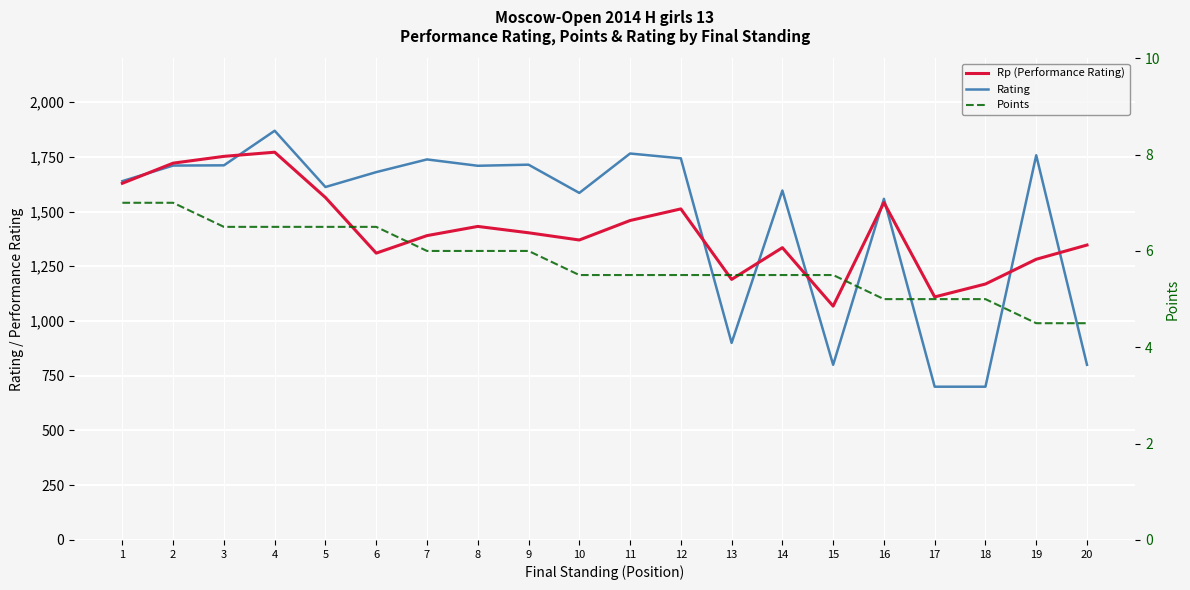

Is it true that Rating equals 1680.0 at 6?

True